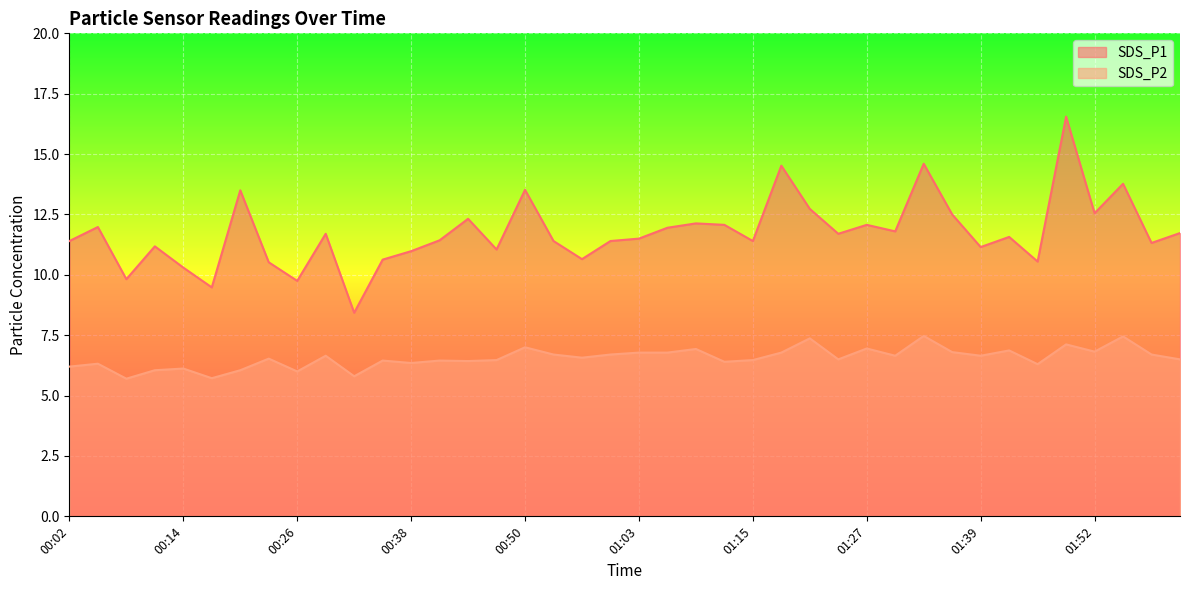

What are all the series names shown in the legend?

SDS_P1, SDS_P2